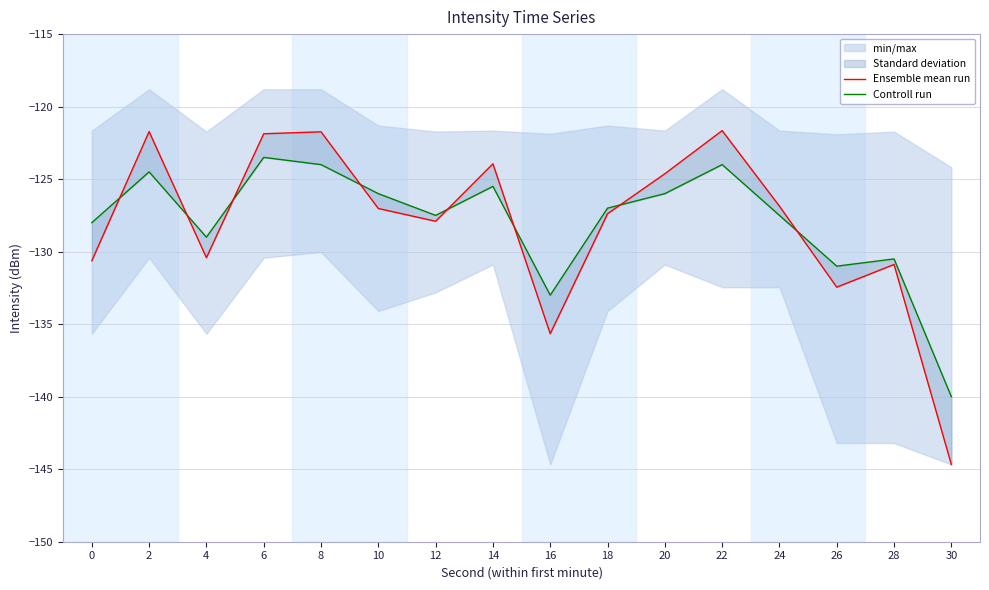

List the labels in order of Controll run value, largest first.

6, 8, 22, 2, 14, 10, 20, 18, 12, 24, 0, 4, 28, 26, 16, 30